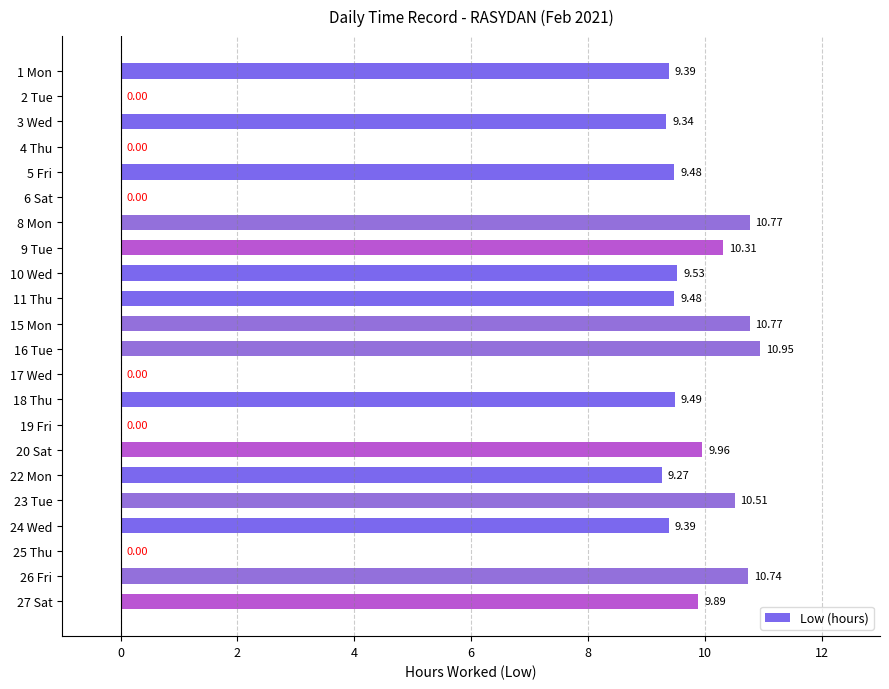

What is the change in value from 23 Tue to 24 Wed?

-1.1